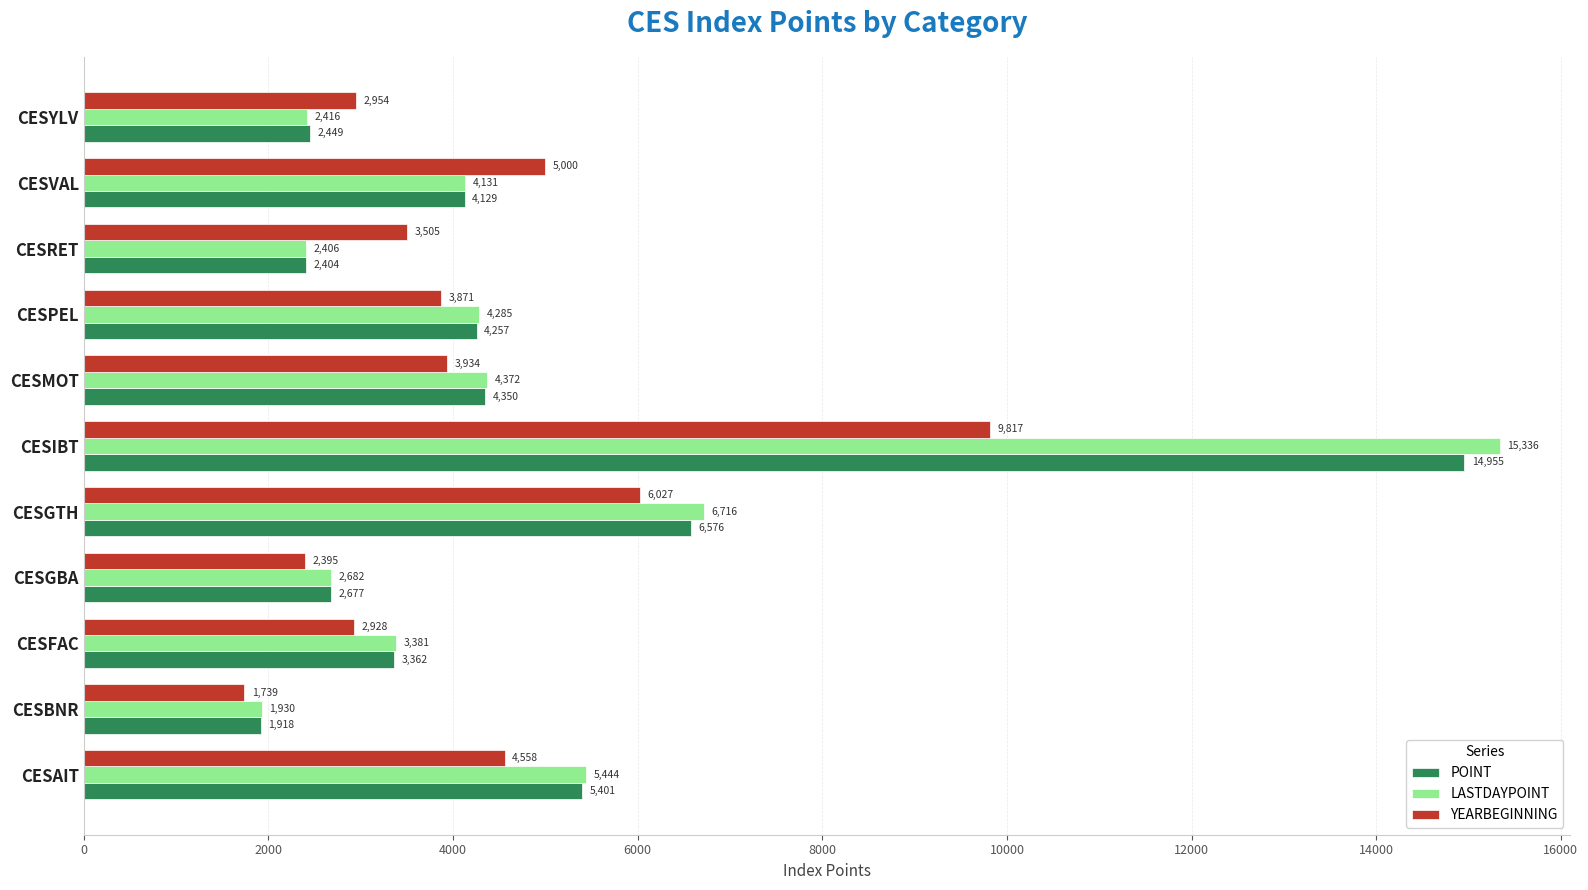

Is it true that POINT equals 23144.7 at CESIBT?

False